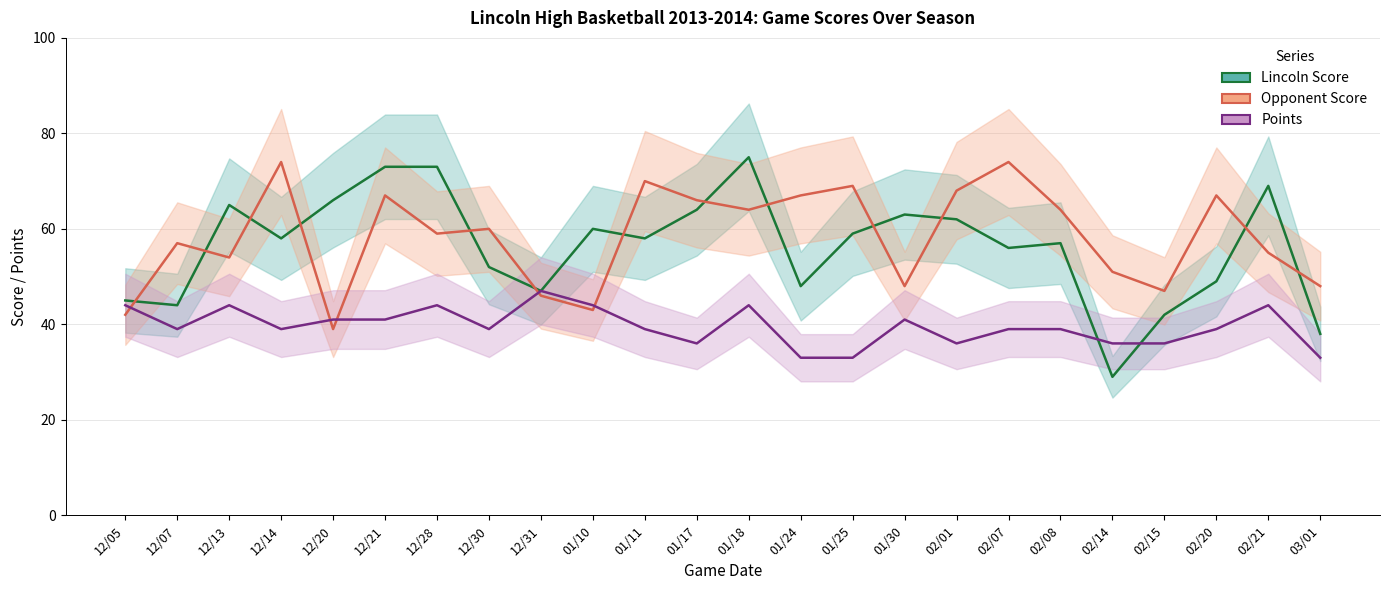

What is the difference between the highest and lowest values at 02/21?

25